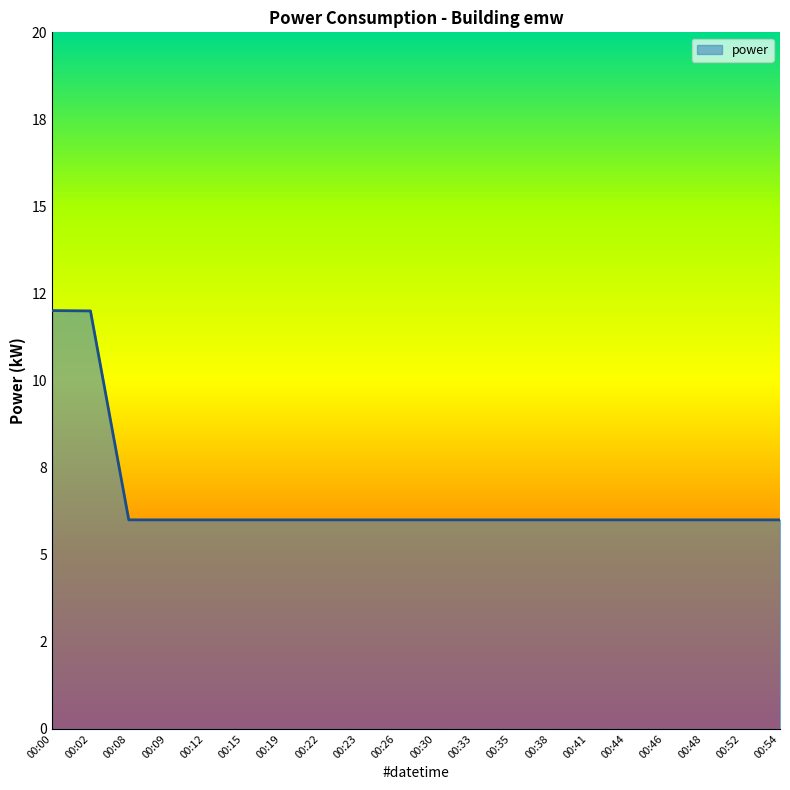

What is the difference between the maximum and minimum values?

6.0